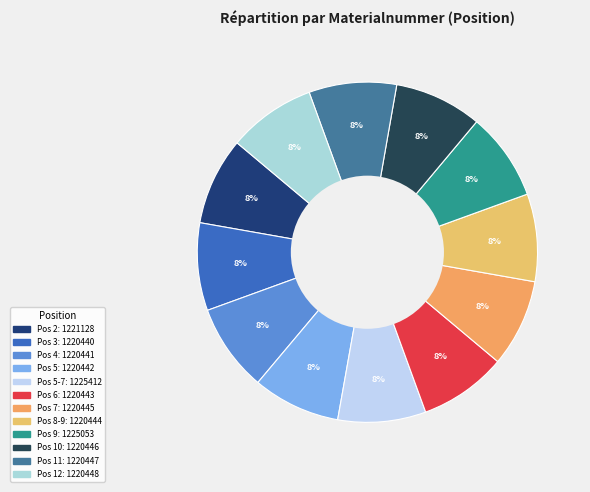

To the nearest percent, what is the average slice percentage?

8%